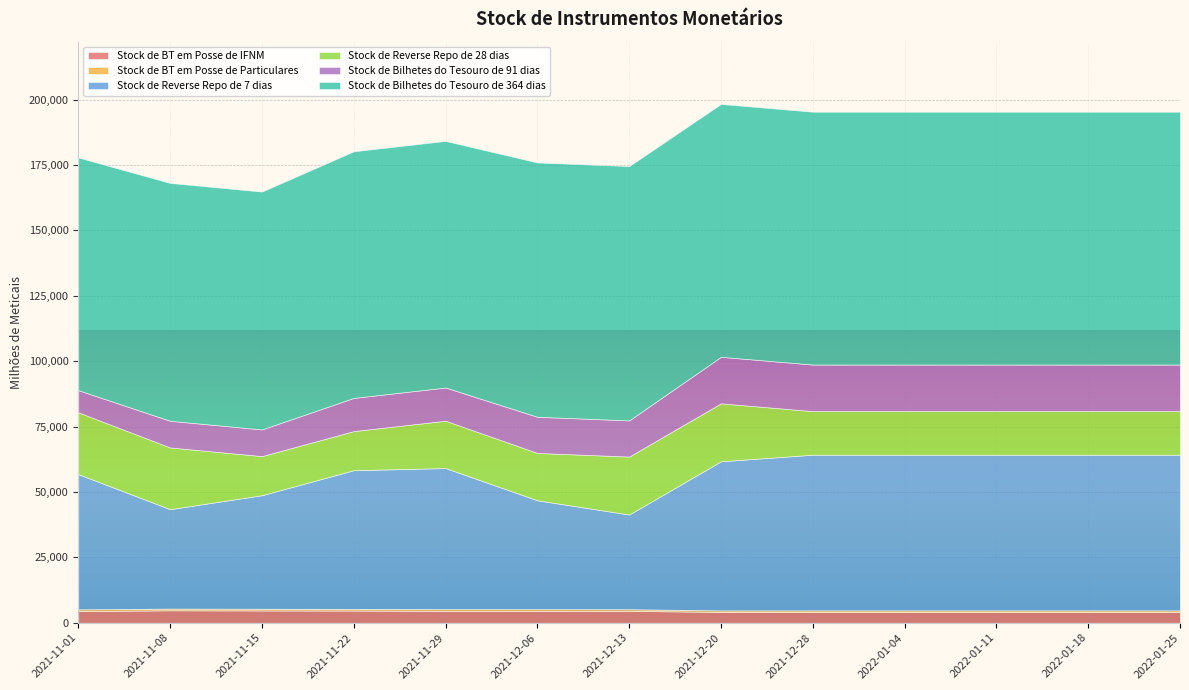

How many data points in Stock de Reverse Repo de 28 dias are above 16660?

6